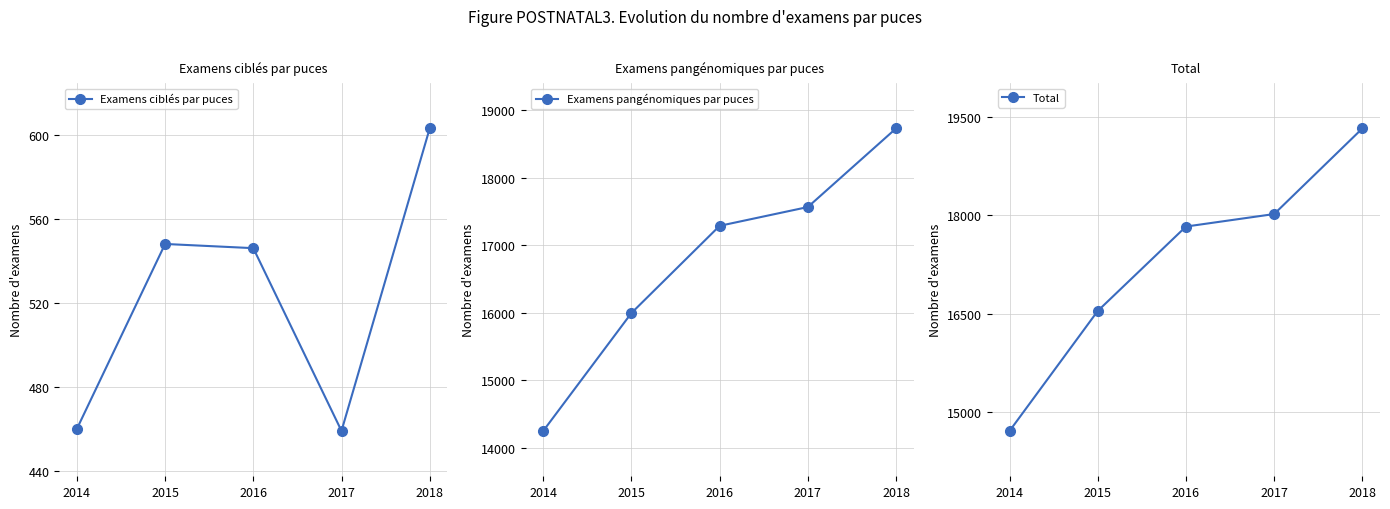

True or false: Examens ciblés par puces and Examens pangénomiques par puces cross at least once.

False